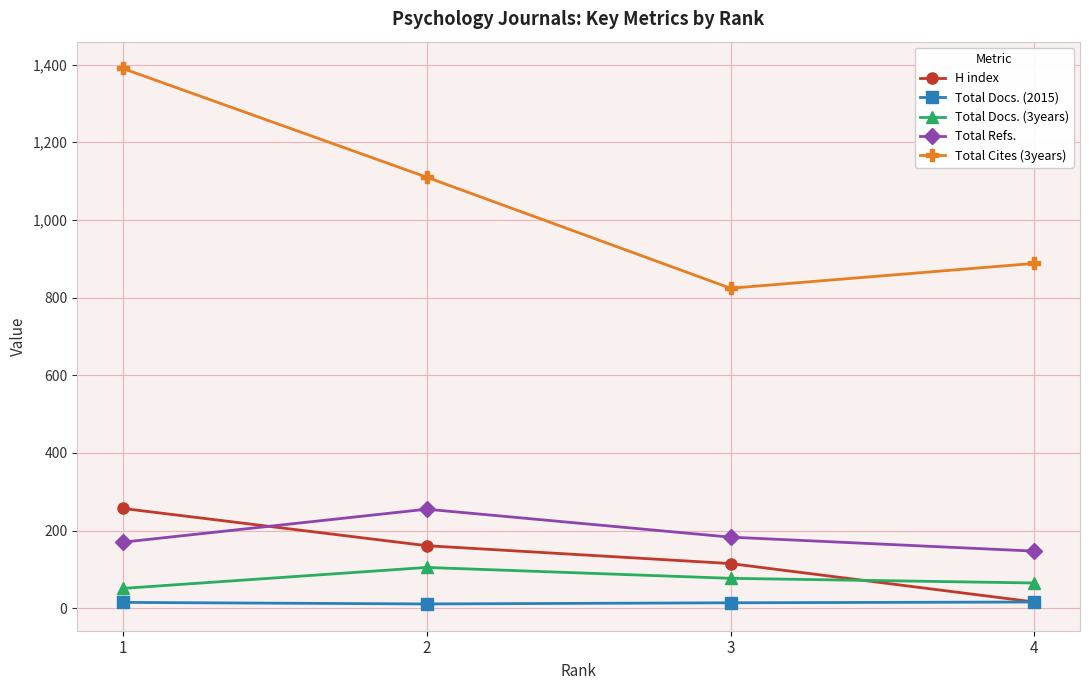

How many categories are shown in the chart?

4